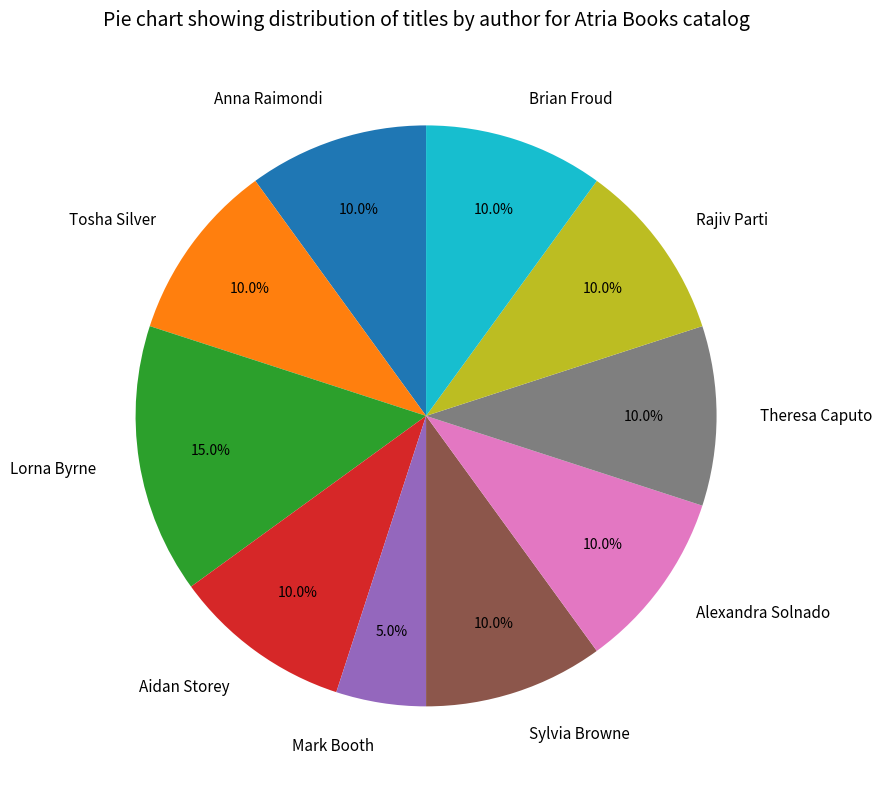

To the nearest percent, what is the difference between the largest and smallest slice percentages?

10%